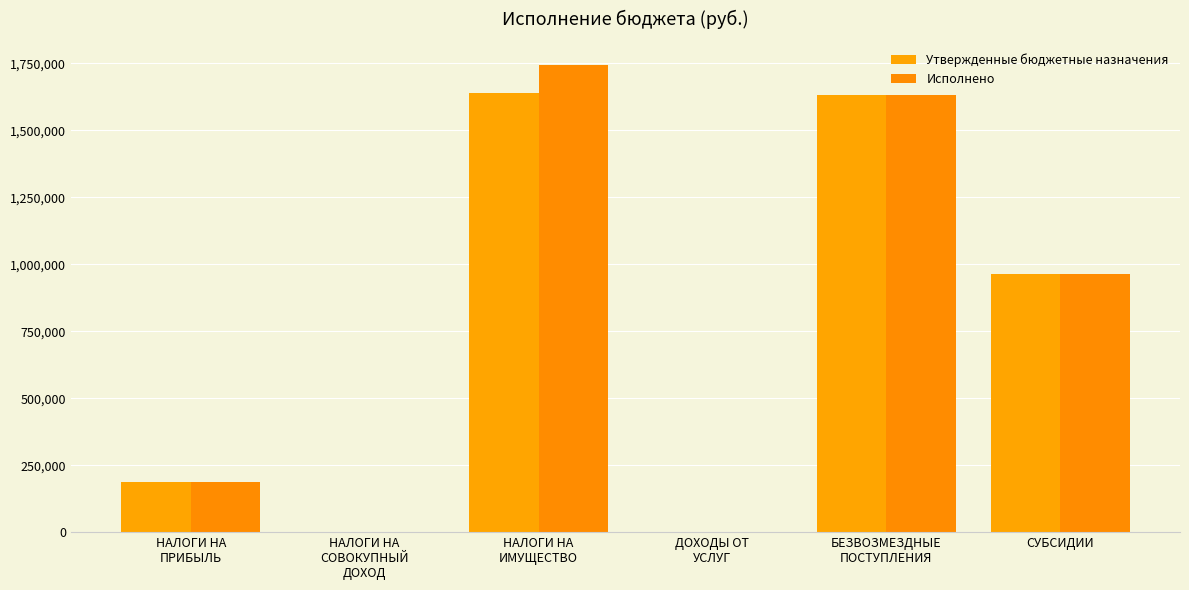

How many groups of bars are there?

6